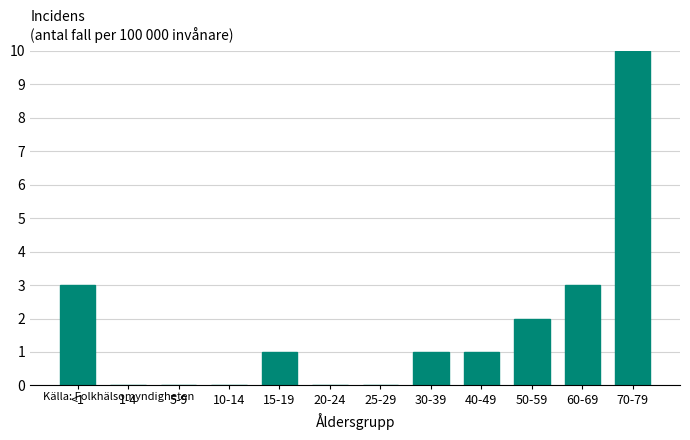

Reading left to right, extract all data points from this chart.

<1=3	1-4=0	5-9=0	10-14=0	15-19=1	20-24=0	25-29=0	30-39=1	40-49=1	50-59=2	60-69=3	70-79=10